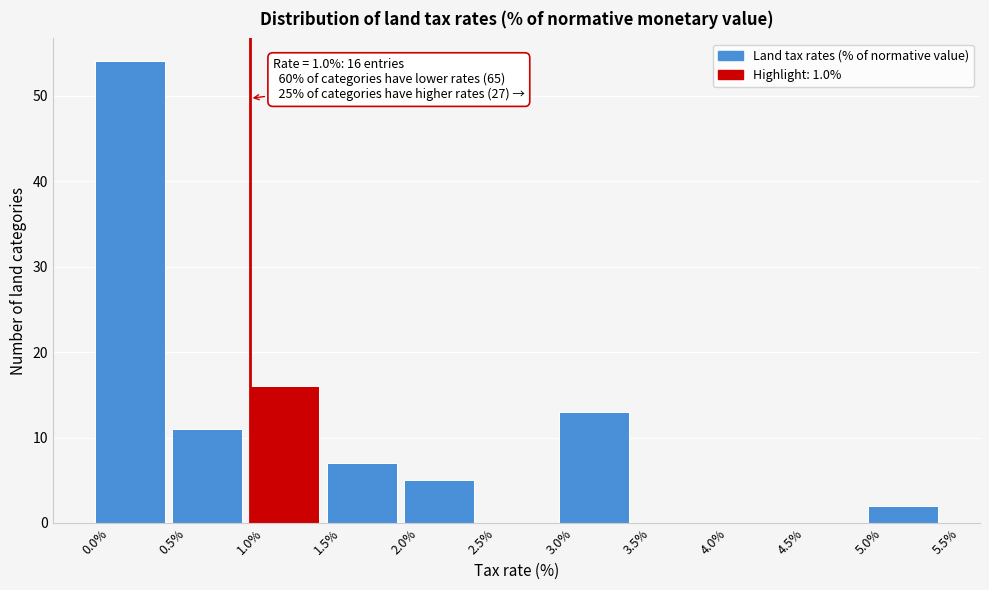

Which range on the x-axis has the tallest bar?

0.0% to 0.5%